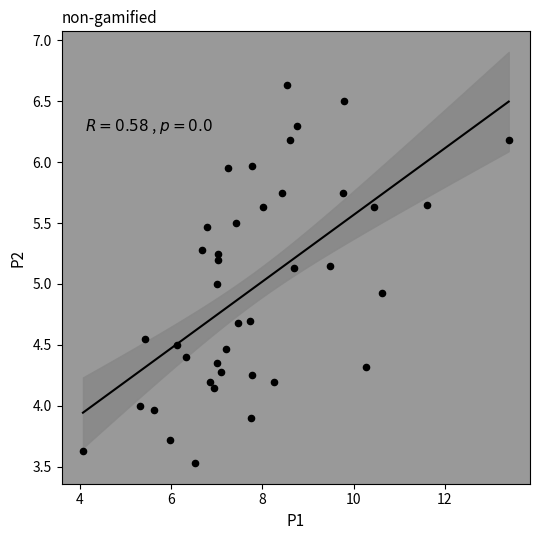

What is the range of X values (max minus min)?

9.3